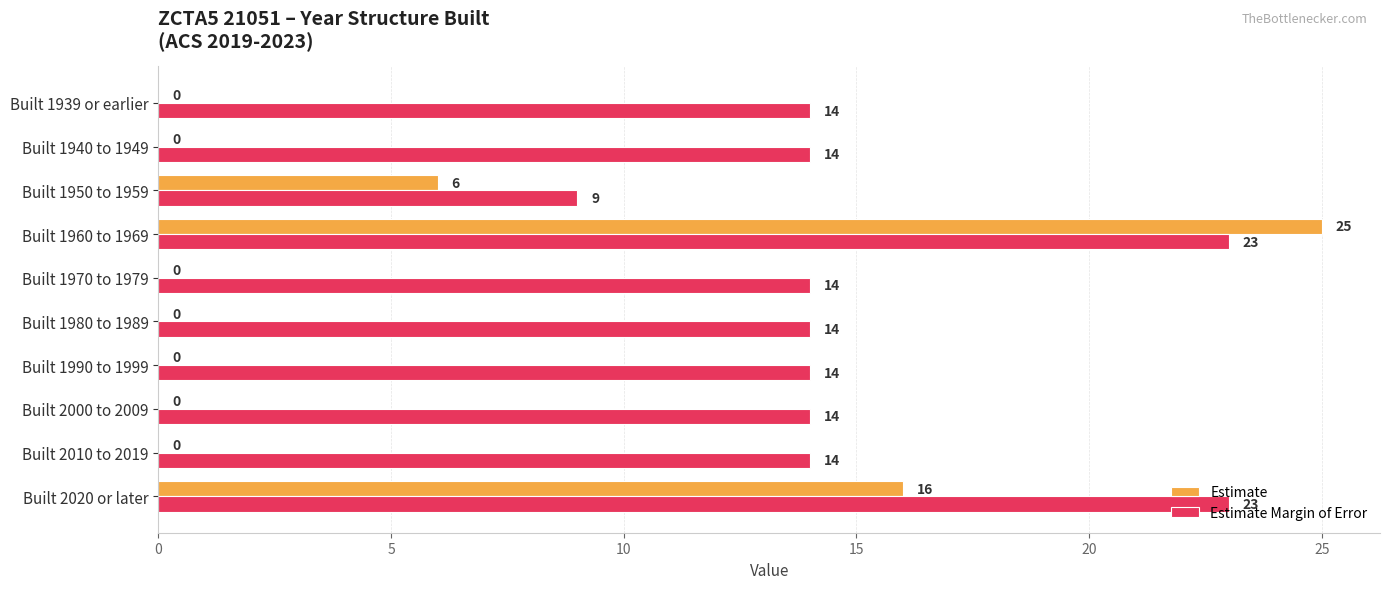

What is the sum of the Estimate Margin of Error values at Built 1940 to 1949 and Built 1970 to 1979?

28